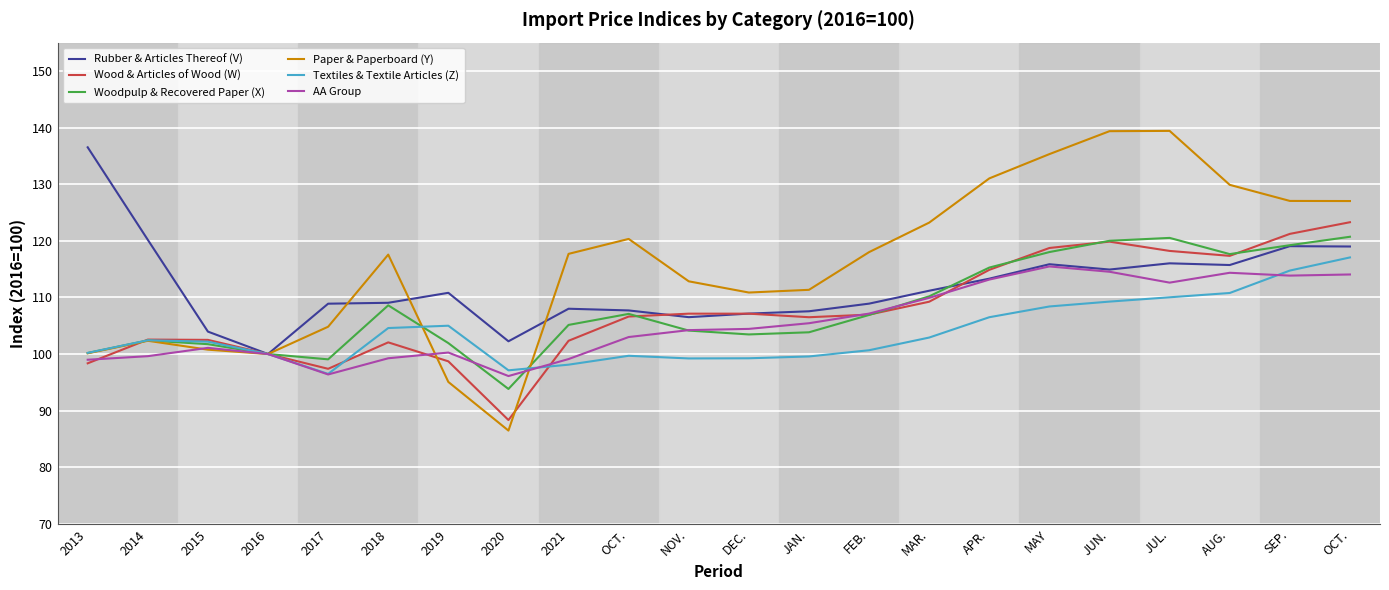

Does the chart display data point markers on the line(s)?

No